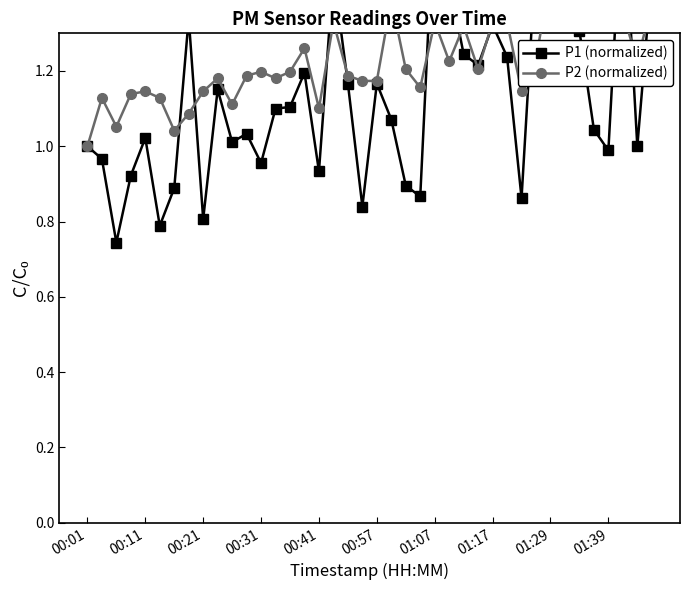

Which has a higher value, 00:57 or 01:29?

01:29